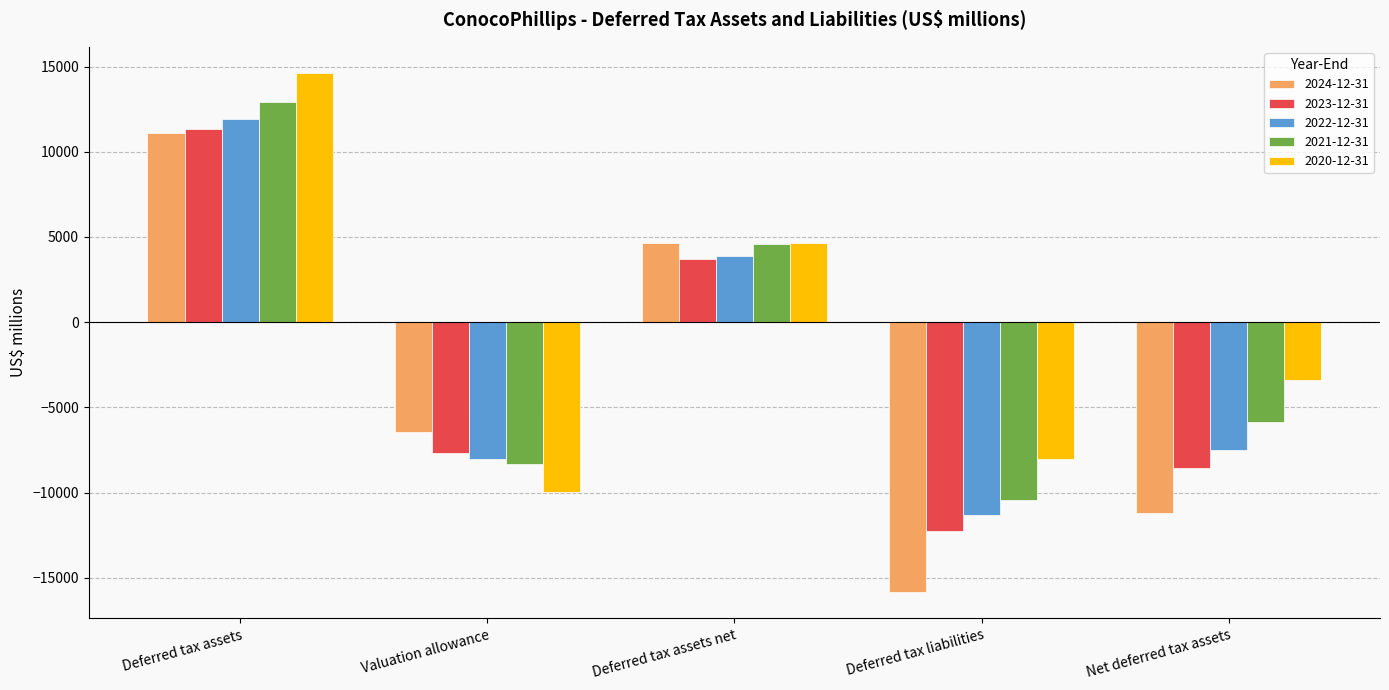

At which label does 2020-12-31 first exceed -3384?

Deferred tax assets